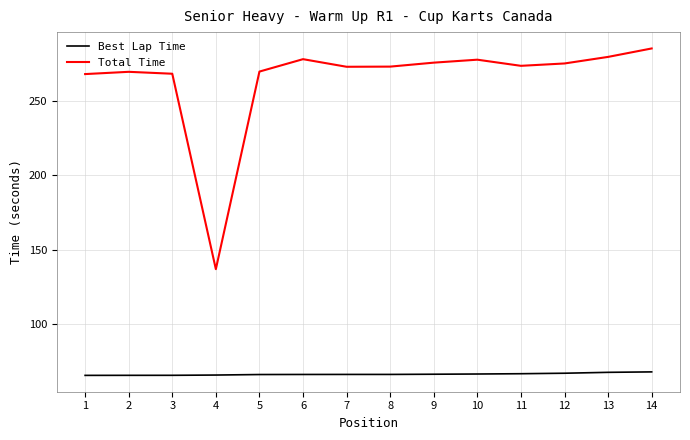

What is the difference between the highest and lowest values at 4?

71.1